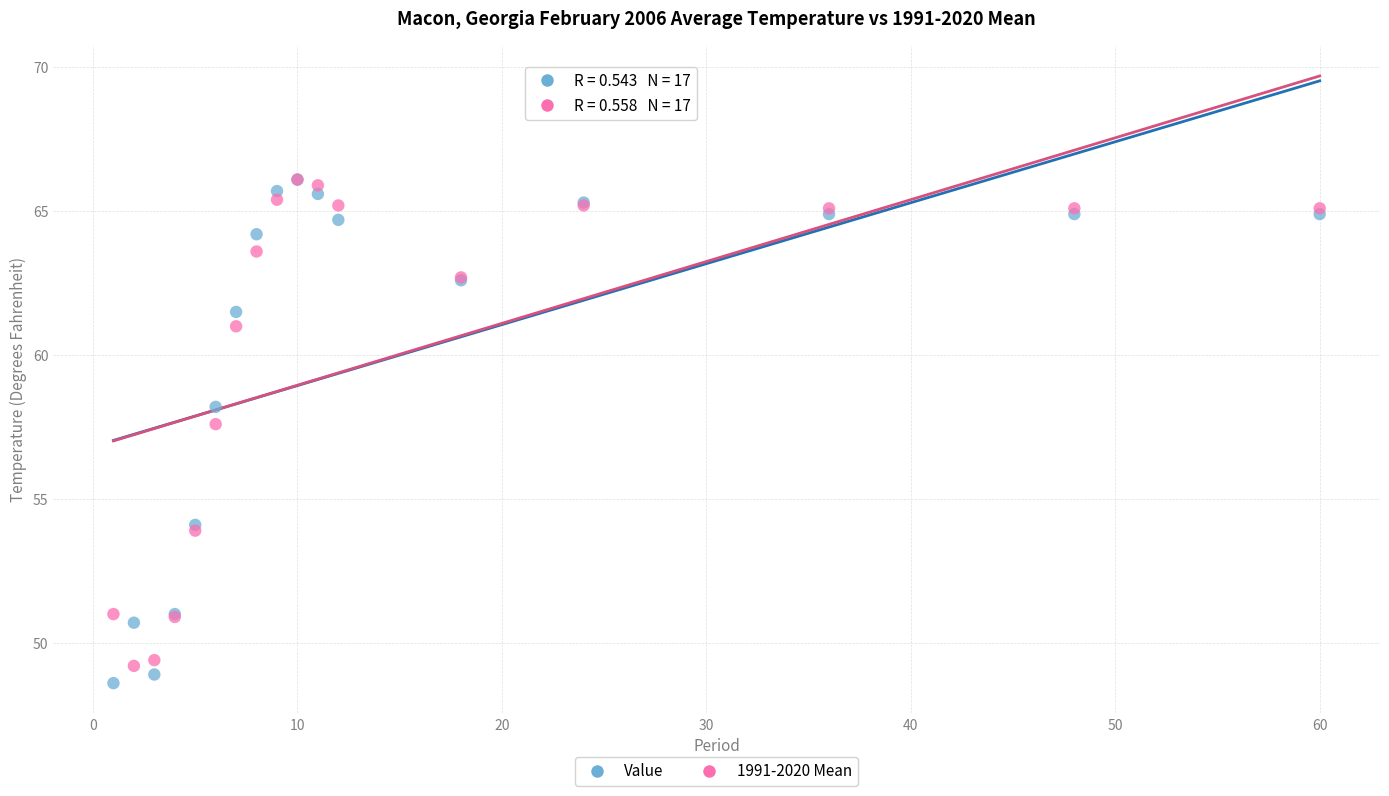

Which series has the largest Y range (max minus min)?

Value